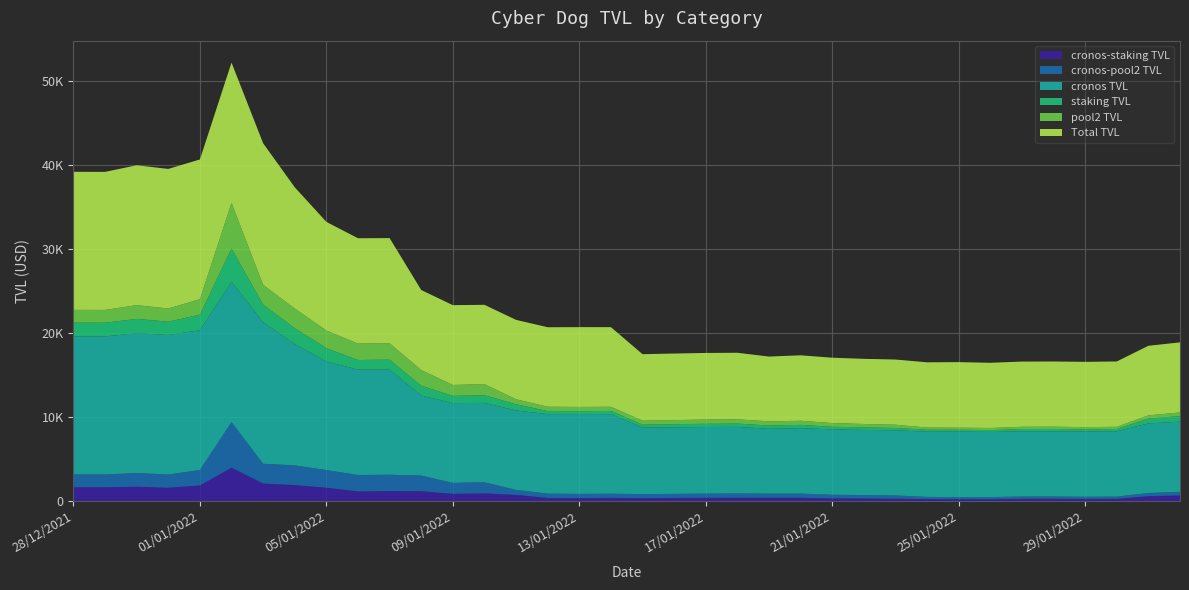

Reading left to right, extract all data points from this chart.

cronos-staking TVL: 28/12/2021=1637.6	29/12/2021=1637.1	30/12/2021=1698.3	31/12/2021=1580.8	01/01/2022=1854.0	02/01/2022=3965.2	03/01/2022=2077.0	04/01/2022=1901.3	05/01/2022=1585.2	06/01/2022=1147.2	07/01/2022=1178.5	08/01/2022=1167.0	09/01/2022=858.5	10/01/2022=914.5	11/01/2022=733.9	12/01/2022=368.1	13/01/2022=351.0	14/01/2022=374.7	15/01/2022=348.9	16/01/2022=371.2	17/01/2022=376.5	18/01/2022=395.5	19/01/2022=388.4	20/01/2022=389.1	21/01/2022=313.0	22/01/2022=300.2	23/01/2022=276.8	24/01/2022=233.3	25/01/2022=217.0	26/01/2022=216.4	27/01/2022=267.6	28/01/2022=271.1	29/01/2022=249.5	30/01/2022=266.0	31/01/2022=575.6	01/02/2022=666.9
cronos-pool2 TVL: 28/12/2021=1516.9	29/12/2021=1516.8	30/12/2021=1633.7	31/12/2021=1567.9	01/01/2022=1839.1	02/01/2022=5419.1	03/01/2022=2355.0	04/01/2022=2338.2	05/01/2022=2098.0	06/01/2022=1951.3	07/01/2022=1946.2	08/01/2022=1864.4	09/01/2022=1298.2	10/01/2022=1316.3	11/01/2022=596.4	12/01/2022=511.5	13/01/2022=498.5	14/01/2022=494.9	15/01/2022=476.8	16/01/2022=480.2	17/01/2022=508.2	18/01/2022=501.9	19/01/2022=495.8	20/01/2022=492.9	21/01/2022=433.6	22/01/2022=407.9	23/01/2022=385.3	24/01/2022=257.9	25/01/2022=248.2	26/01/2022=249.8	27/01/2022=272.5	28/01/2022=274.1	29/01/2022=259.6	30/01/2022=263.6	31/01/2022=379.9	01/02/2022=434.5
cronos TVL: 28/12/2021=16421.6	29/12/2021=16417.4	30/12/2021=16631.5	31/12/2021=16598.8	01/01/2022=16616.4	02/01/2022=16685.5	03/01/2022=16841.1	04/01/2022=14415.3	05/01/2022=12915.5	06/01/2022=12527.0	07/01/2022=12510.4	08/01/2022=9516.8	09/01/2022=9490.9	10/01/2022=9436.7	11/01/2022=9442.2	12/01/2022=9453.7	13/01/2022=9491.0	14/01/2022=9469.8	15/01/2022=7906.1	16/01/2022=7918.7	17/01/2022=7921.1	18/01/2022=7918.4	19/01/2022=7705.8	20/01/2022=7783.4	21/01/2022=7776.1	22/01/2022=7746.9	23/01/2022=7751.6	24/01/2022=7757.5	25/01/2022=7795.1	26/01/2022=7754.1	27/01/2022=7752.2	28/01/2022=7753.3	29/01/2022=7766.8	30/01/2022=7768.9	31/01/2022=8276.4	01/02/2022=8331.8
staking TVL: 28/12/2021=1637.6	29/12/2021=1637.1	30/12/2021=1698.3	31/12/2021=1580.8	01/01/2022=1854.0	02/01/2022=3965.2	03/01/2022=2077.0	04/01/2022=1901.3	05/01/2022=1585.2	06/01/2022=1147.2	07/01/2022=1178.5	08/01/2022=1167.0	09/01/2022=858.5	10/01/2022=914.5	11/01/2022=733.9	12/01/2022=368.1	13/01/2022=351.0	14/01/2022=374.7	15/01/2022=348.9	16/01/2022=371.2	17/01/2022=376.5	18/01/2022=395.5	19/01/2022=388.4	20/01/2022=389.1	21/01/2022=313.0	22/01/2022=300.2	23/01/2022=276.8	24/01/2022=233.3	25/01/2022=217.0	26/01/2022=216.4	27/01/2022=267.6	28/01/2022=271.1	29/01/2022=249.5	30/01/2022=266.0	31/01/2022=575.6	01/02/2022=666.9
pool2 TVL: 28/12/2021=1516.9	29/12/2021=1516.8	30/12/2021=1633.7	31/12/2021=1567.9	01/01/2022=1839.1	02/01/2022=5419.1	03/01/2022=2355.0	04/01/2022=2338.2	05/01/2022=2098.0	06/01/2022=1951.3	07/01/2022=1946.2	08/01/2022=1864.4	09/01/2022=1298.2	10/01/2022=1316.3	11/01/2022=596.4	12/01/2022=511.5	13/01/2022=498.5	14/01/2022=494.9	15/01/2022=476.8	16/01/2022=480.2	17/01/2022=508.2	18/01/2022=501.9	19/01/2022=495.8	20/01/2022=492.9	21/01/2022=433.6	22/01/2022=407.9	23/01/2022=385.3	24/01/2022=257.9	25/01/2022=248.2	26/01/2022=249.8	27/01/2022=272.5	28/01/2022=274.1	29/01/2022=259.6	30/01/2022=263.6	31/01/2022=379.9	01/02/2022=434.5
Total TVL: 28/12/2021=16421.6	29/12/2021=16417.4	30/12/2021=16631.5	31/12/2021=16598.8	01/01/2022=16616.4	02/01/2022=16685.5	03/01/2022=16841.1	04/01/2022=14415.3	05/01/2022=12915.5	06/01/2022=12527.0	07/01/2022=12510.4	08/01/2022=9516.8	09/01/2022=9490.9	10/01/2022=9436.7	11/01/2022=9442.2	12/01/2022=9453.7	13/01/2022=9491.0	14/01/2022=9469.8	15/01/2022=7906.1	16/01/2022=7918.7	17/01/2022=7921.1	18/01/2022=7918.4	19/01/2022=7705.8	20/01/2022=7783.4	21/01/2022=7776.1	22/01/2022=7746.9	23/01/2022=7751.6	24/01/2022=7757.5	25/01/2022=7795.1	26/01/2022=7754.1	27/01/2022=7752.2	28/01/2022=7753.3	29/01/2022=7766.8	30/01/2022=7768.9	31/01/2022=8276.4	01/02/2022=8331.8